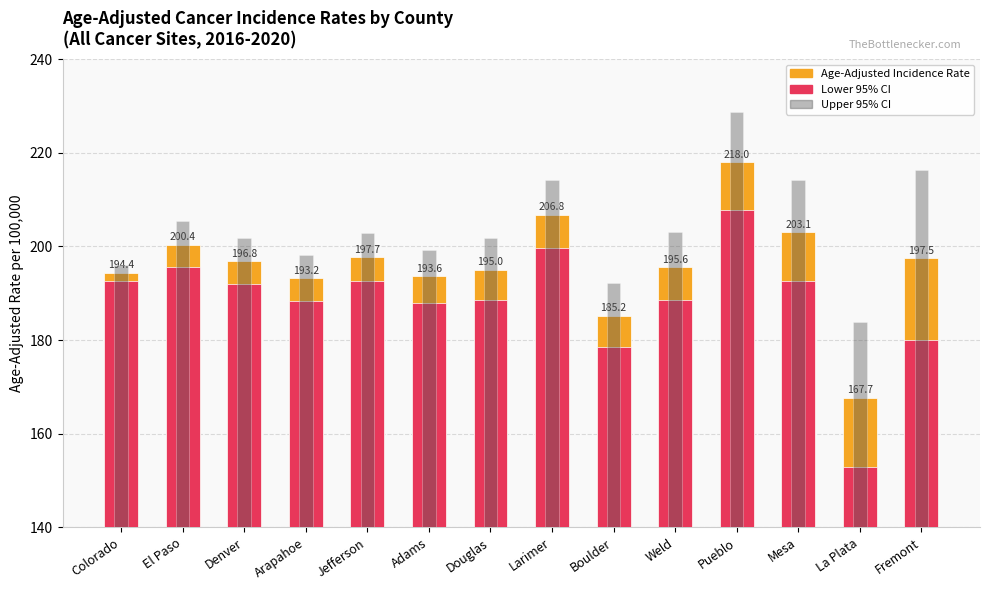

What value does the Age-Adjusted Incidence Rate series have at Mesa?

203.1